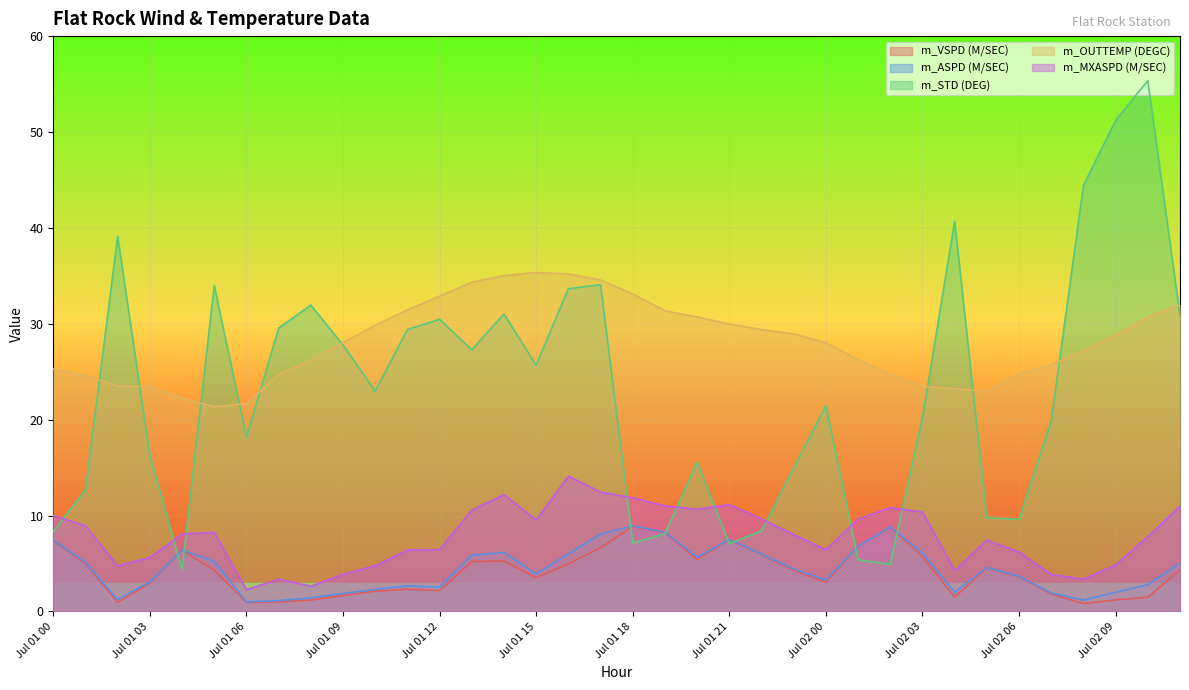

How many data points in m_VSPD (M/SEC) are above 4?

19